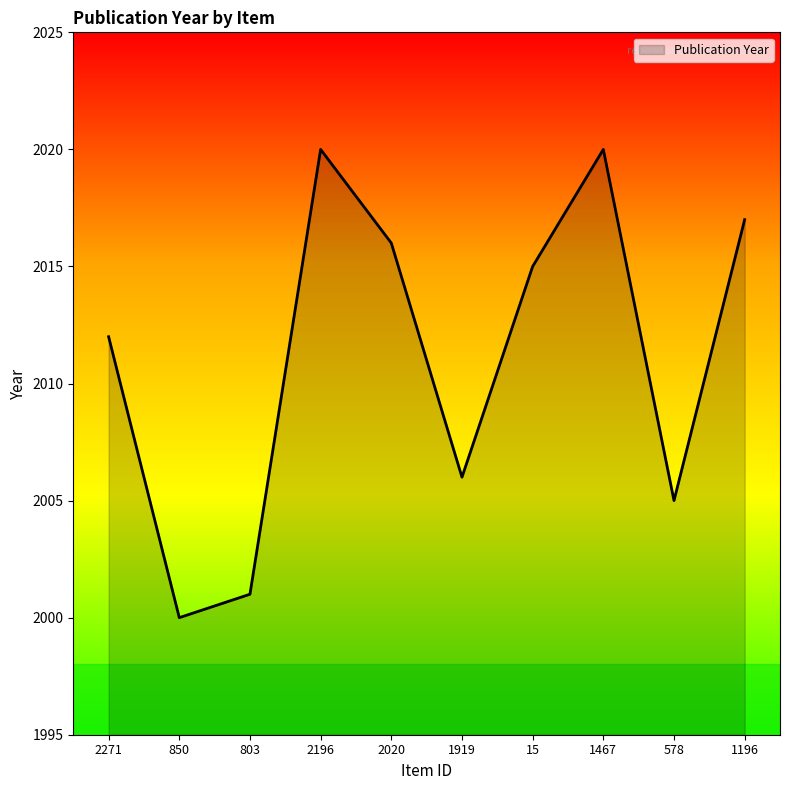

True or false: the data shows 1318 at 1919.

False